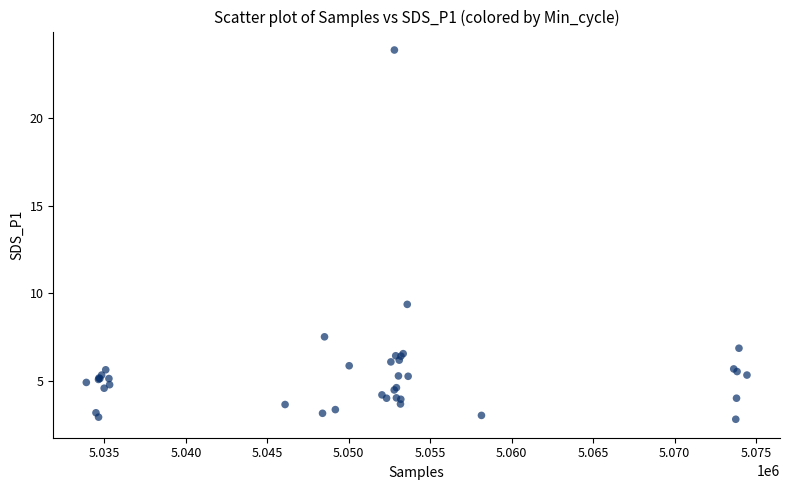

What Y value in the scatter plot is closest to 13?

9.4